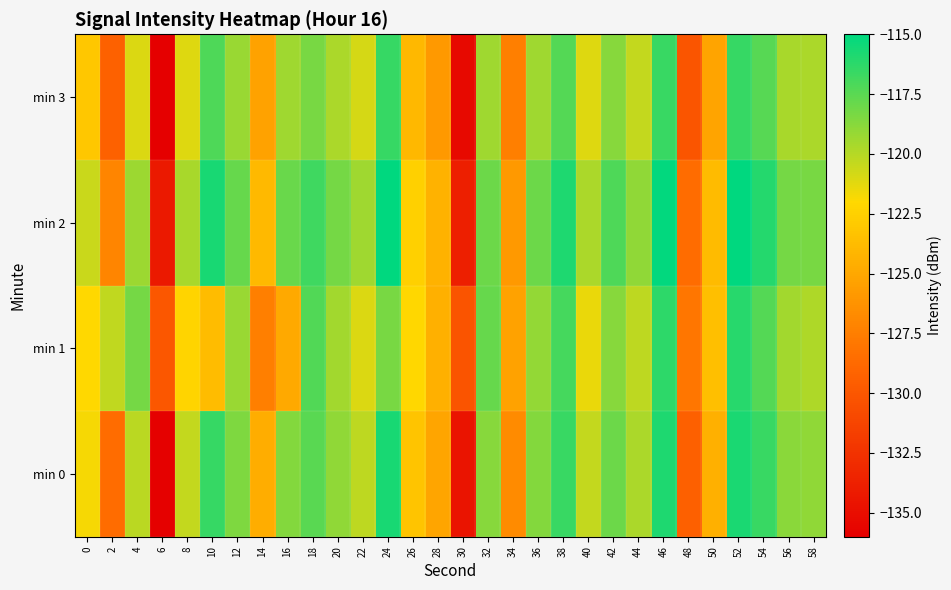

Reading right to left, list all the values displayed in this chart.

min 0: 58=-119.0	56=-118.8	54=-116.6	52=-115.7	50=-124.5	48=-129.4	46=-115.8	44=-119.7	42=-118.0	40=-120.4	38=-116.6	36=-118.6	34=-126.7	32=-118.7	30=-134.5	28=-125.1	26=-123.3	24=-115.7	22=-120.2	20=-119.0	18=-117.5	16=-118.7	14=-124.6	12=-118.5	10=-116.5	8=-120.4	6=-135.8	4=-120.2	2=-128.6	0=-121.7
min 1: 58=-119.8	56=-119.5	54=-117.3	52=-116.1	50=-123.6	48=-128.0	46=-116.3	44=-120.2	42=-118.7	40=-121.4	38=-116.9	36=-119.1	34=-125.3	32=-117.8	30=-130.2	28=-124.5	26=-122.1	24=-118.3	22=-121.0	20=-119.5	18=-117.3	16=-124.9	14=-127.4	12=-119.2	10=-123.7	8=-122.3	6=-130.0	4=-118.2	2=-120.3	0=-122.0
min 2: 58=-118.3	56=-118.2	54=-116.0	52=-115.0	50=-123.8	48=-128.6	46=-115.1	44=-119.0	42=-117.2	40=-119.7	38=-115.9	36=-118.0	34=-125.9	32=-118.0	30=-133.8	28=-124.3	26=-122.5	24=-114.9	22=-119.4	20=-118.2	18=-116.8	16=-117.9	14=-123.9	12=-117.8	10=-115.7	8=-119.6	6=-134.2	4=-119.3	2=-127.1	0=-120.5
min 3: 58=-119.7	56=-119.6	54=-117.4	52=-116.5	50=-125.2	48=-130.1	46=-116.6	44=-120.4	42=-118.7	40=-121.1	38=-117.3	36=-119.4	34=-127.4	32=-119.4	30=-135.3	28=-125.9	26=-124.0	24=-116.5	22=-120.9	20=-119.7	18=-118.3	16=-119.4	14=-125.3	12=-119.2	10=-117.2	8=-121.1	6=-136.5	4=-121.0	2=-129.3	0=-123.1